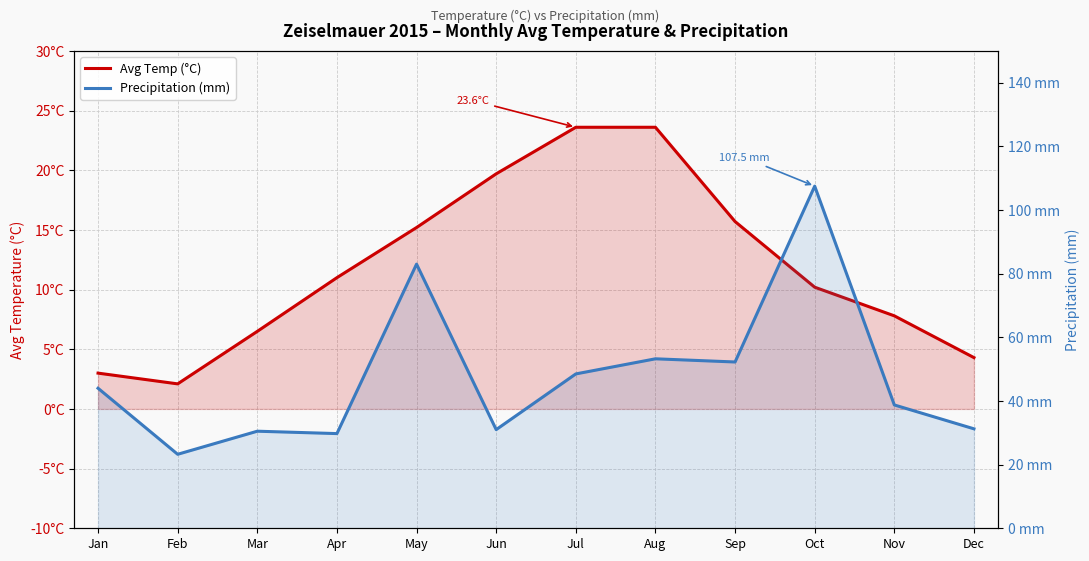

Which series changed the most between Feb and May?

Precipitation (mm)